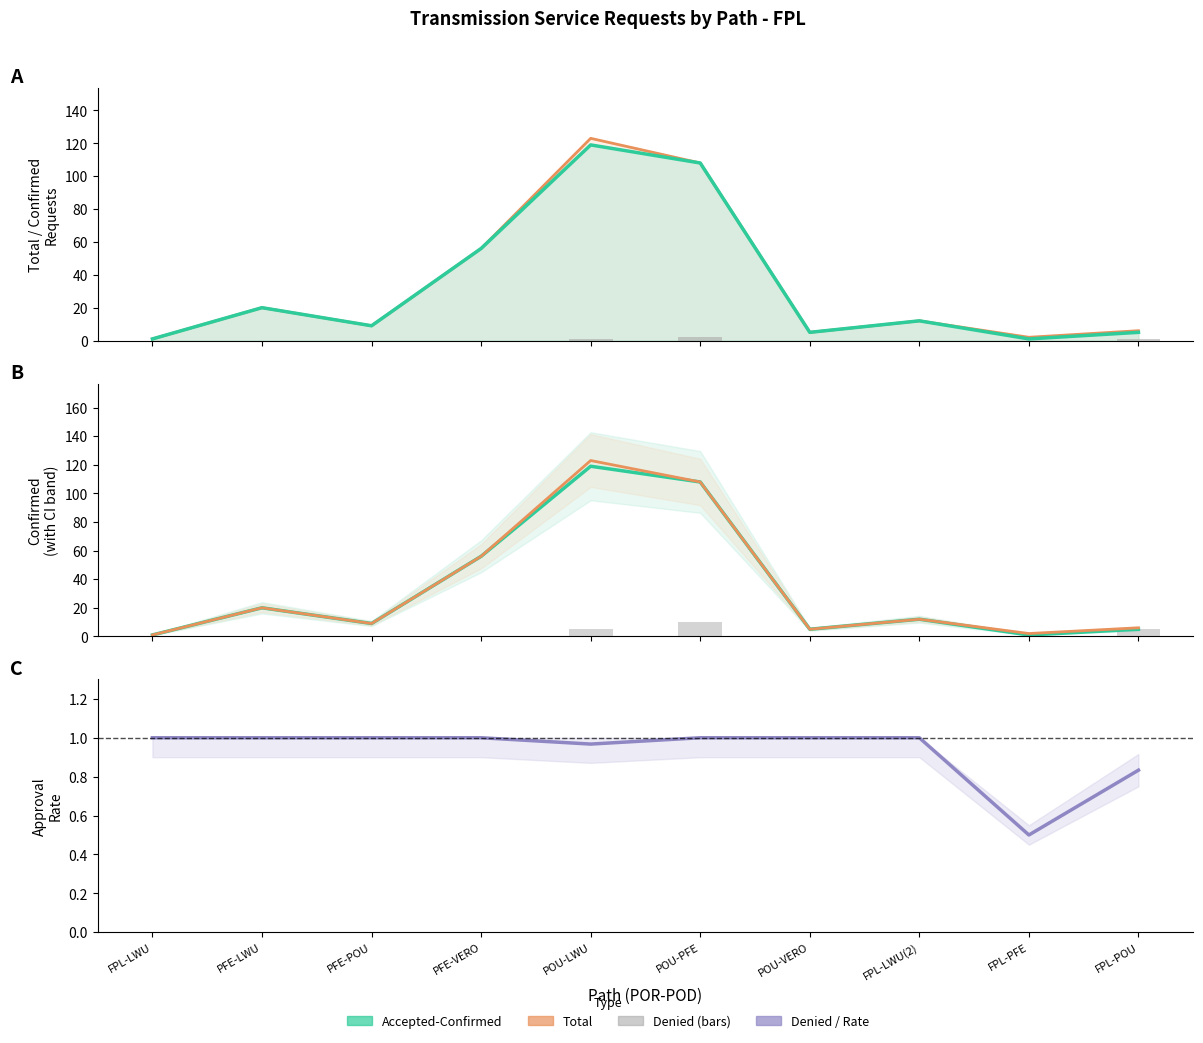

How many positive values does the Denied (×5) series have?

3